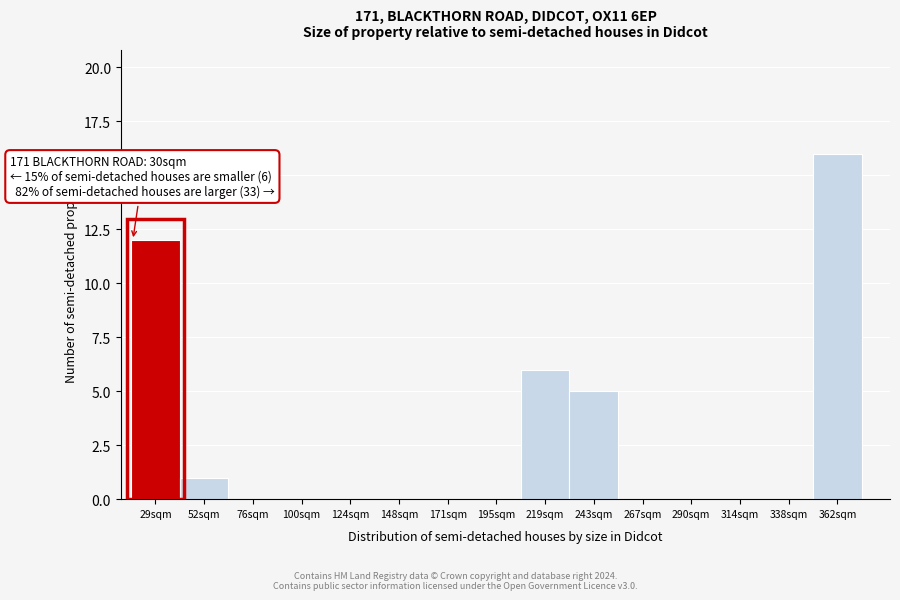

Reading left to right, transcribe all the data shown in this chart.

29sqm=12	52sqm=1	76sqm=0	100sqm=0	124sqm=0	148sqm=0	171sqm=0	195sqm=0	219sqm=6	243sqm=5	267sqm=0	290sqm=0	314sqm=0	338sqm=0	362sqm=16